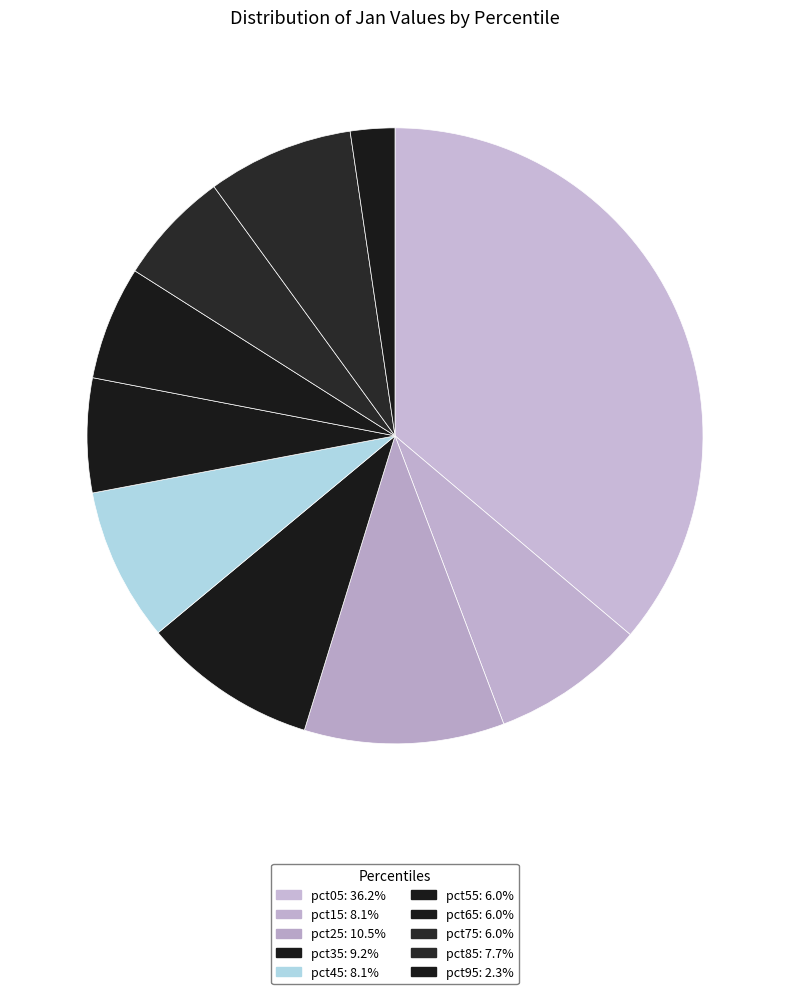

True or false: pct35 accounts for 9% of the total.

True